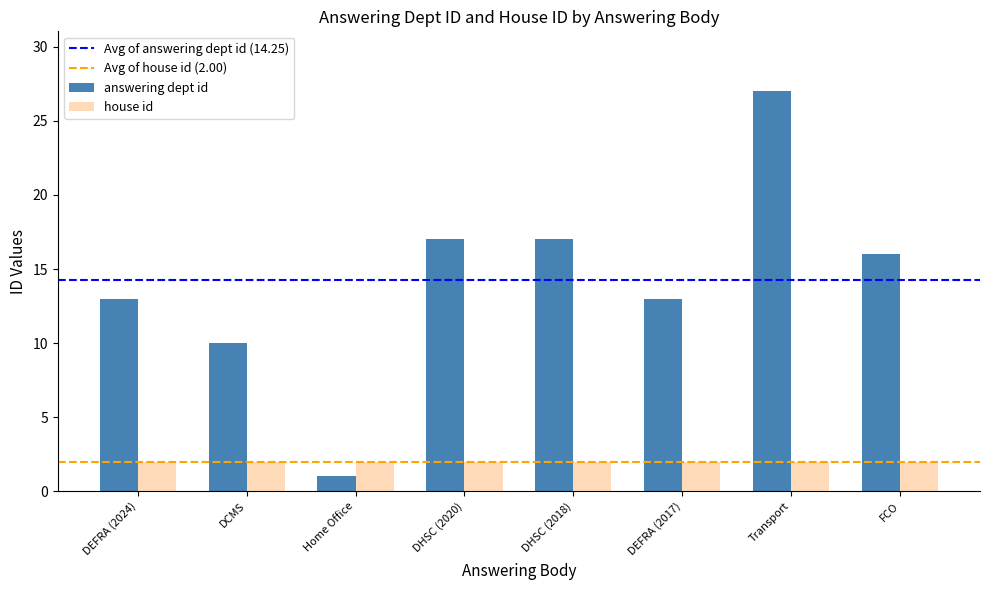

Which series has the largest range (max minus min)?

answering dept id